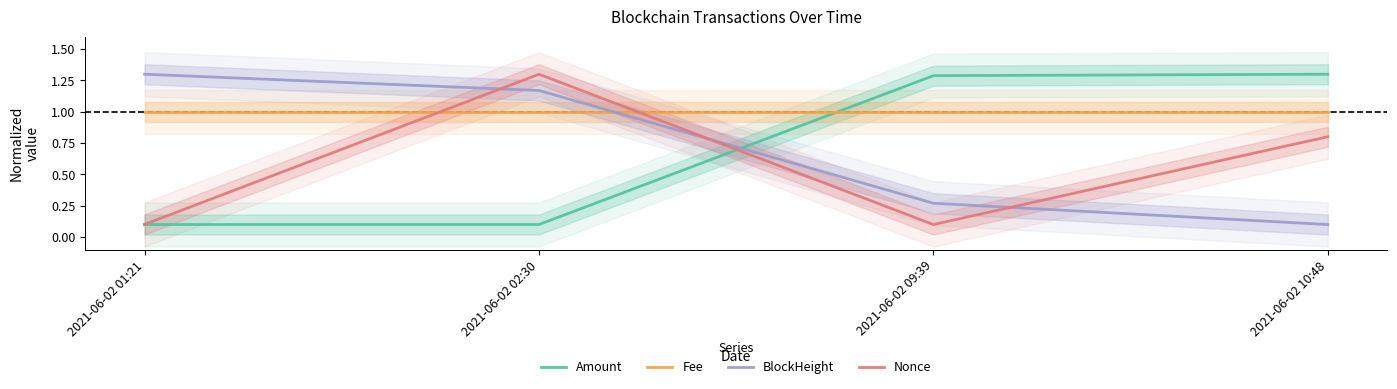

Reading right to left, list all the values displayed in this chart.

Amount: 1.3	1.3	0.1	0.1
Fee: 1.0	1.0	1.0	1.0
BlockHeight: 0.1	0.3	1.2	1.3
Nonce: 0.8	0.1	1.3	0.1